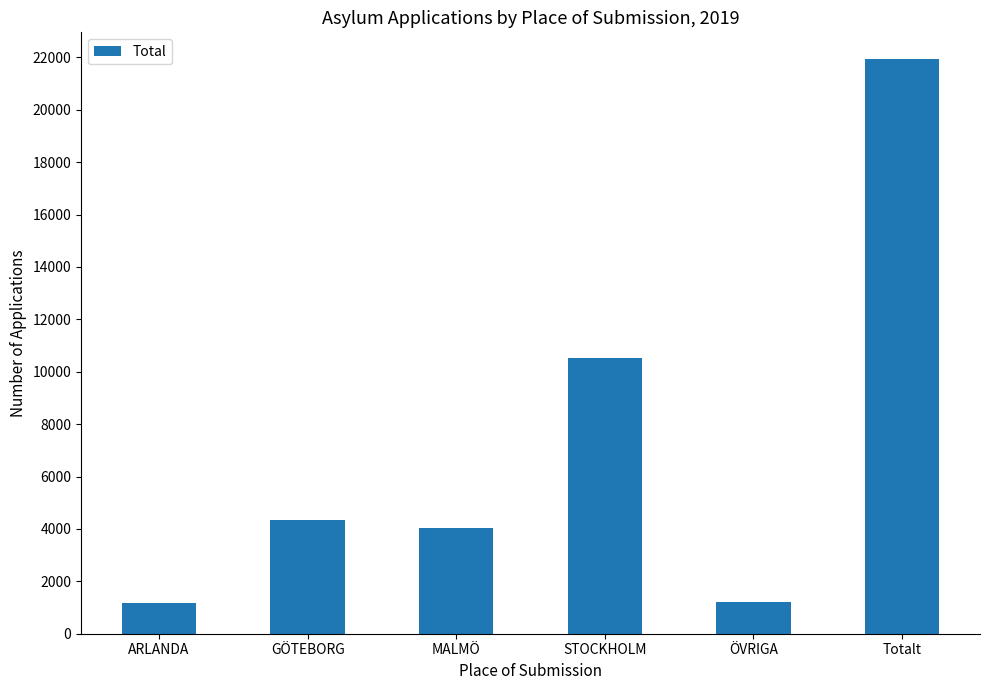

Where is the data nearest to the value 11567?

STOCKHOLM